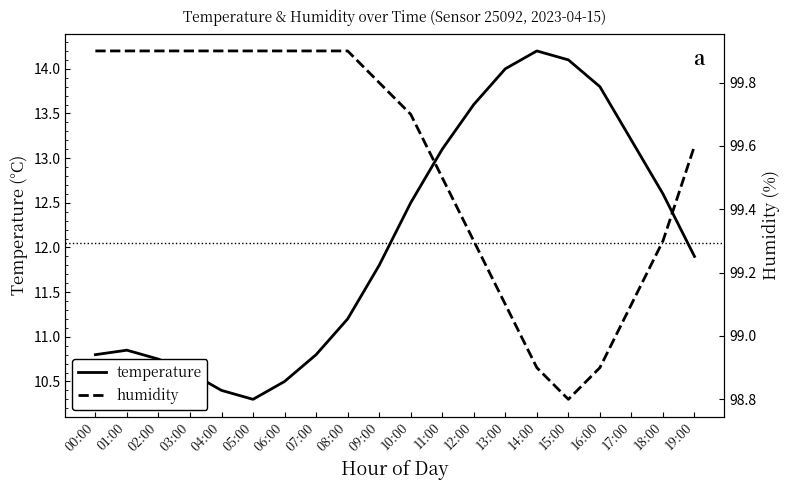

Which series changed the most between 05:00 and 14:00?

temperature